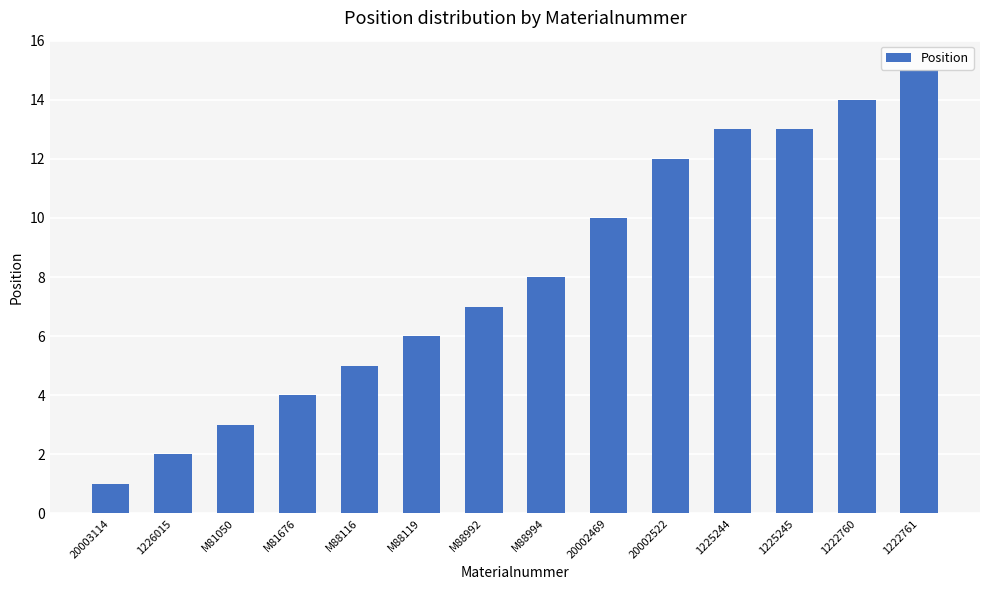

What is the label of the 14th bar from the right?

20003114